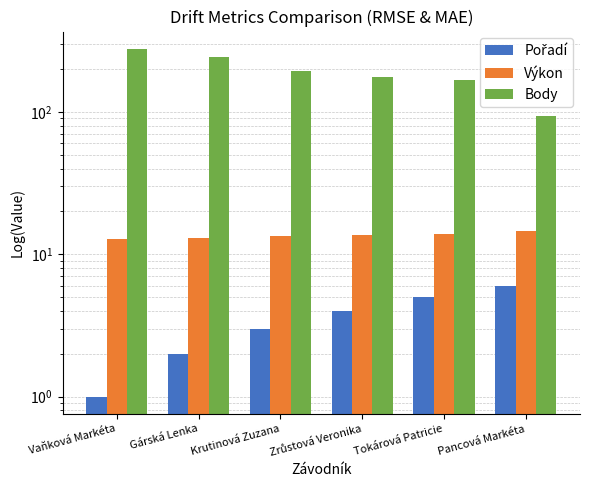

What is the value of the Body bar at the 1st from the left?

277.0